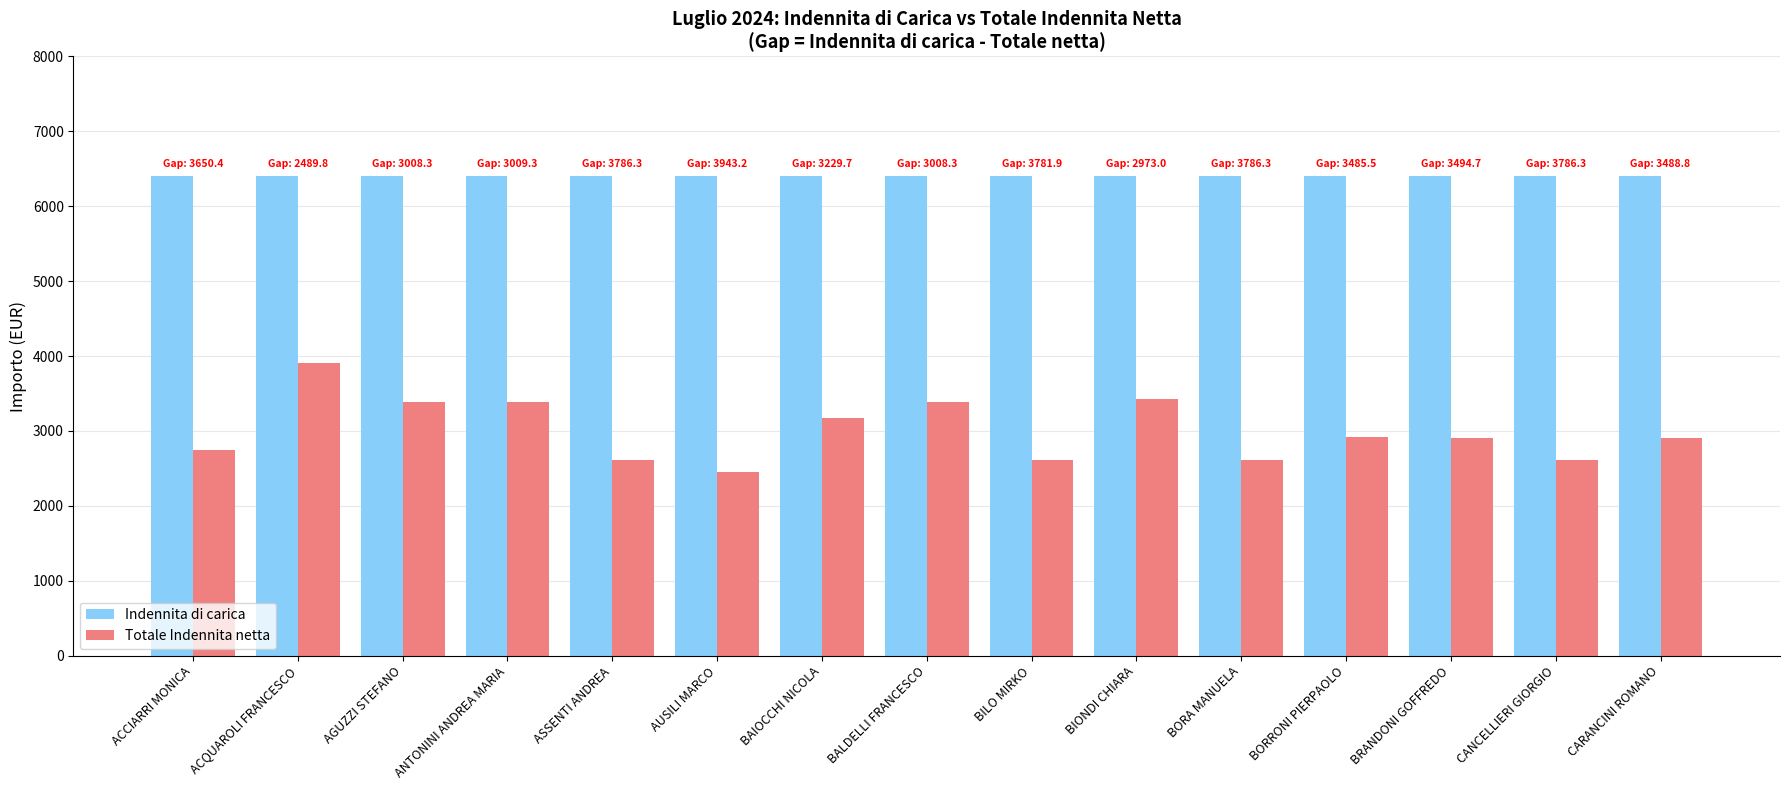

List the series in order of their peak value, highest first.

Indennita di carica, Totale Indennita netta